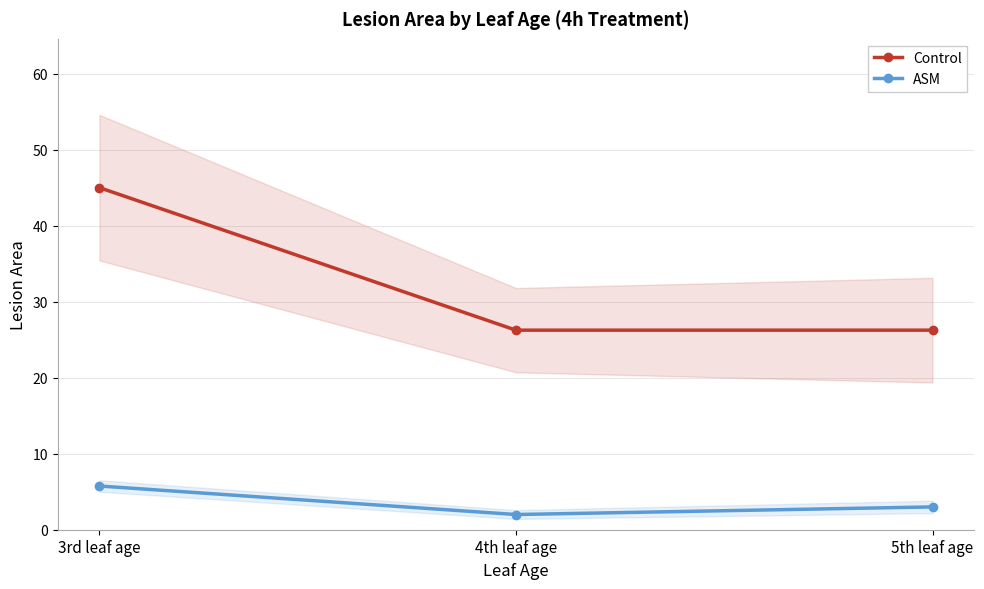

Count the ASM values in the range 2 to 5.

2